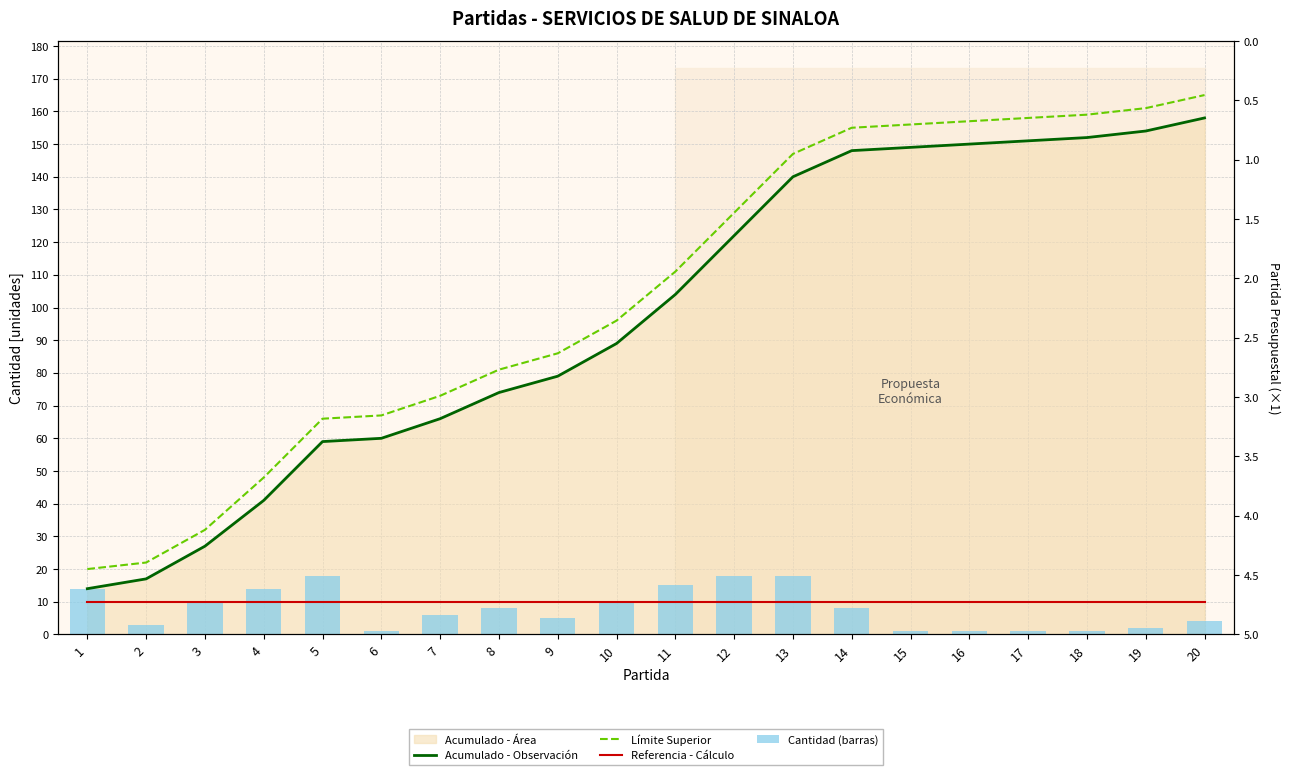

Is it true that Límite Superior equals 147 at 13?

True